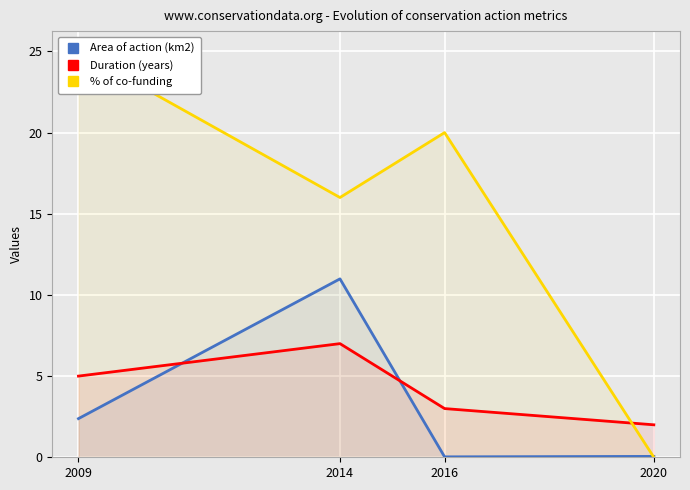

The Duration (years) series shows 10.1 at 2014. True or false?

False